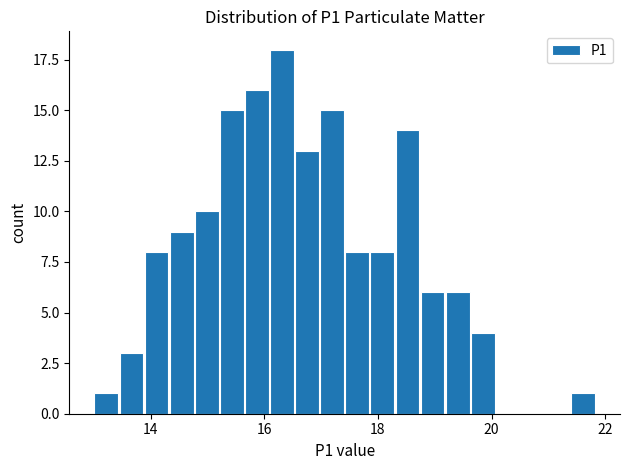

Read against the x-axis, roughly where is the centre of the tallest bar?

16.4